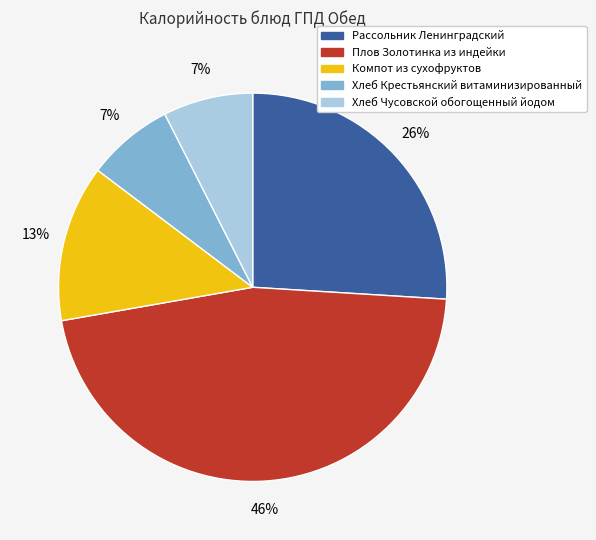

Combined, do Хлеб Чусовской обогощенный йодом and Рассольник Ленинградский account for over 50%?

No